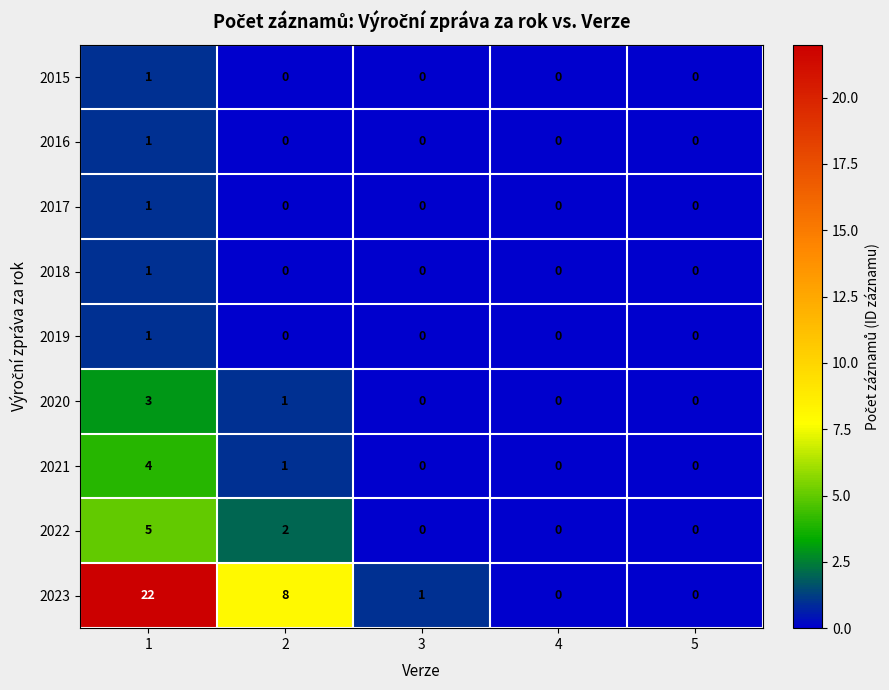

The 2022 series shows 2 at 1. True or false?

False